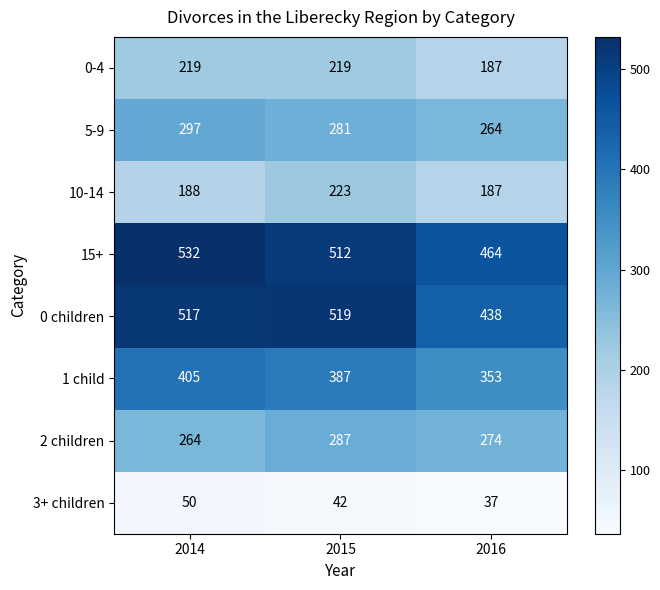

At which category does the chart reach its peak across all series?

2014